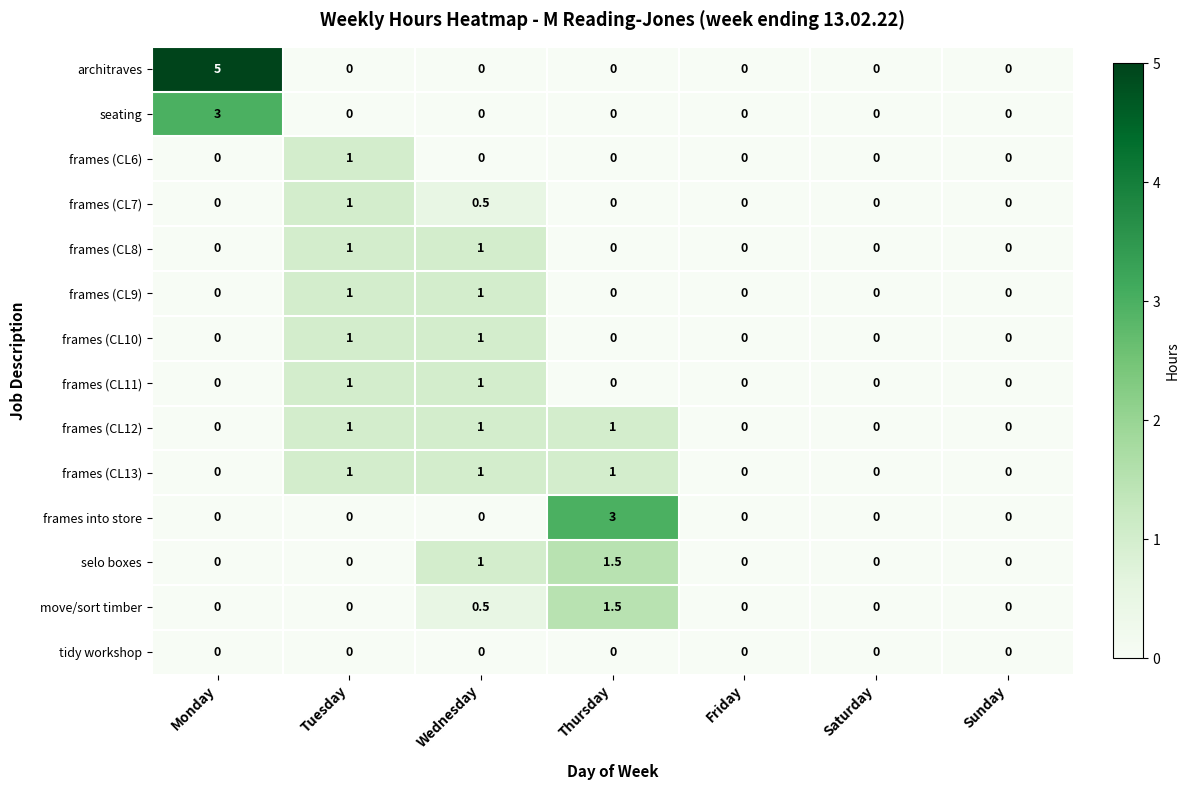

Count the number of categories in the chart.

7